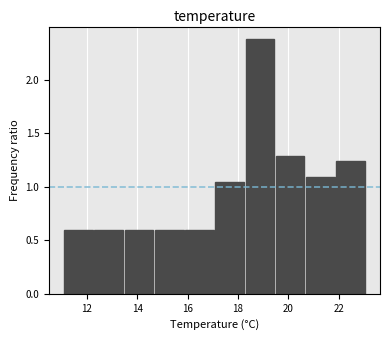

Reading left to right, list every bar in this chart as the range it spans on the x-axis followed by its height. Neither the bar edges nor the heights are printed on the chart, so give them approximately, as read against the axes.

11.1 to 12.3: 0.60
12.3 to 13.5: 0.60
13.5 to 14.7: 0.60
14.7 to 15.9: 0.60
15.9 to 17.1: 0.60
17.1 to 18.3: 1.05
18.3 to 19.5: 2.40
19.5 to 20.7: 1.30
20.7 to 21.9: 1.10
21.9 to 23.1: 1.25